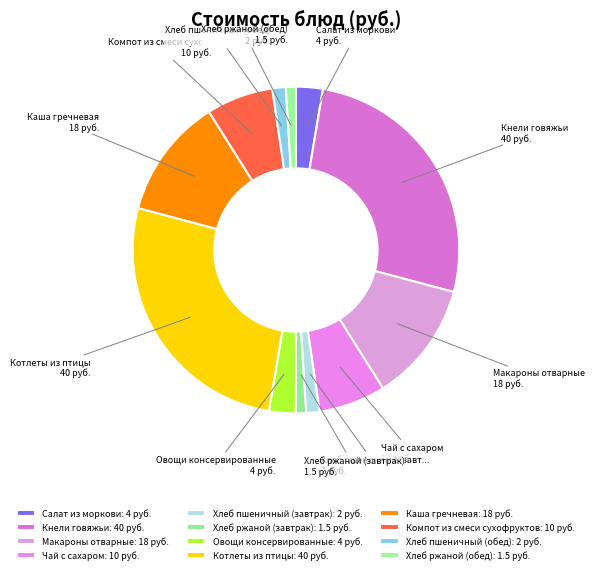

How many slices are in this pie chart?

12